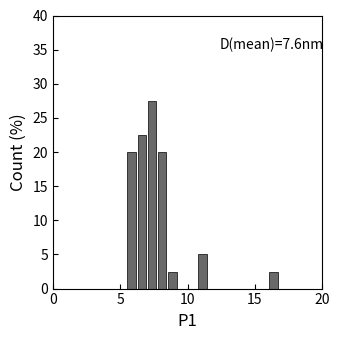

Around what value on the x-axis is the tallest bar? Give the approximate position of its centre, as read against the axis.

7.5